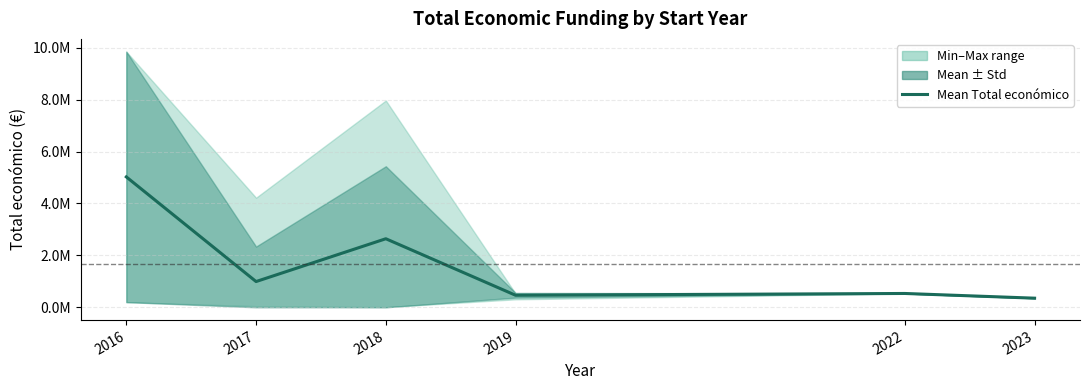

How many data points are less than 992616?

3